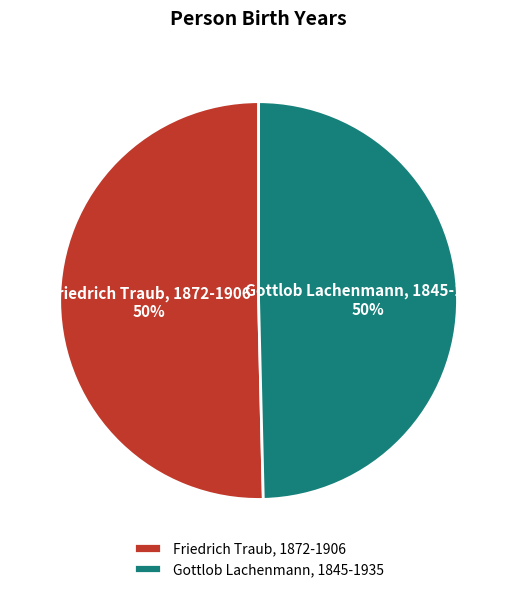

To the nearest percent, what is the combined percentage of Gottlob Lachenmann, 1845-1935 and Friedrich Traub, 1872-1906?

100%